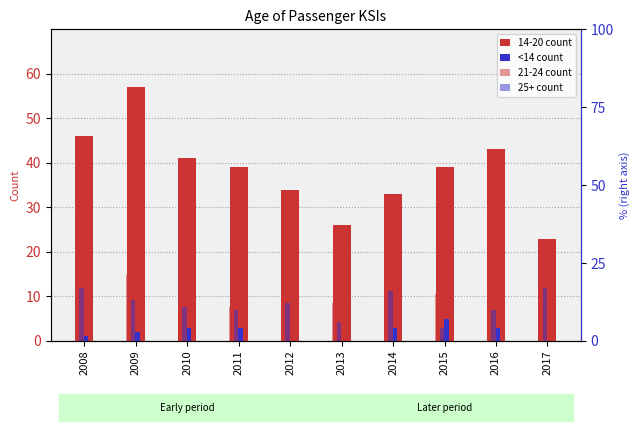

Are the bars grouped side by side (vs. stacked)?

Yes